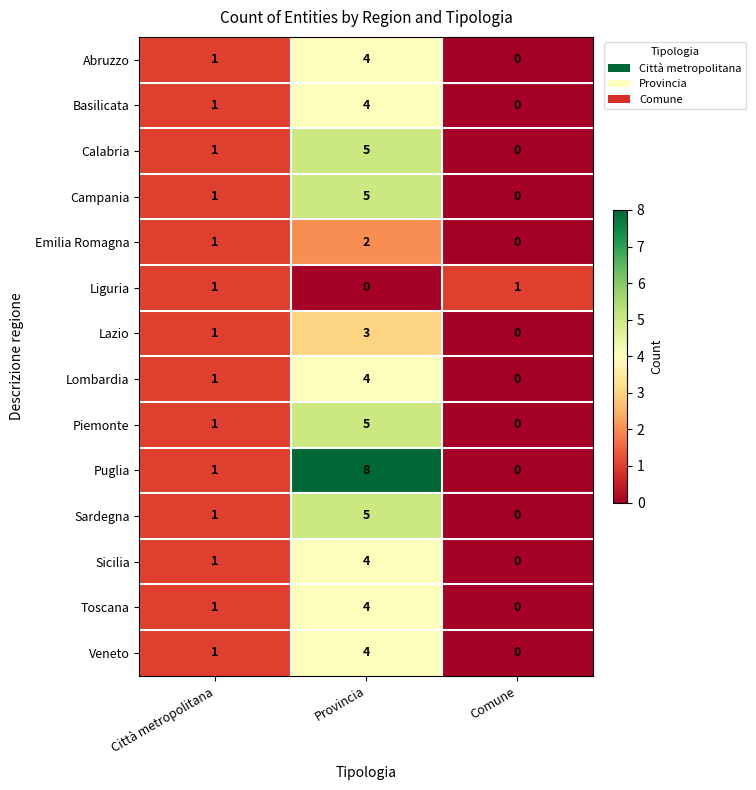

Rank the categories by Sicilia value from highest to lowest.

Provincia, Città metropolitana, Comune